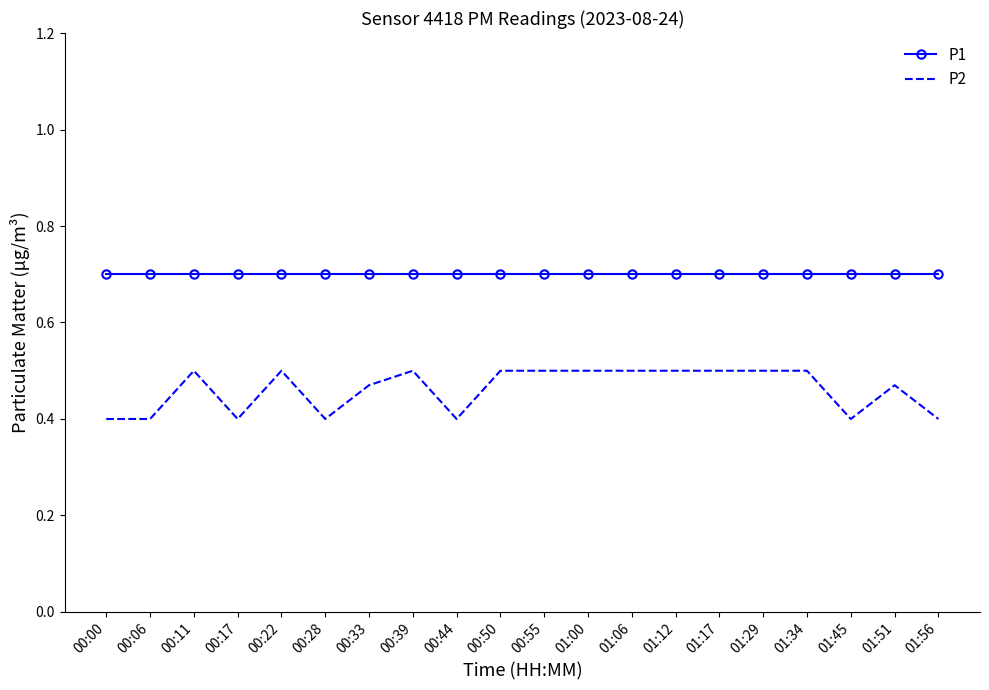

Is it true that P1 equals 0.7 at 00:00?

True